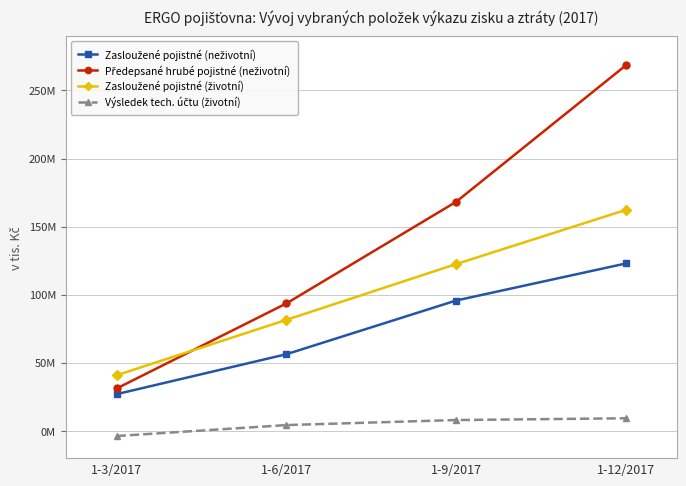

Rank the series at 1-9/2017 from highest to lowest value.

Předepsané hrubé pojistné (neživotní), Zasloužené pojistné (životní), Zasloužené pojistné (neživotní), Výsledek tech. účtu (životní)